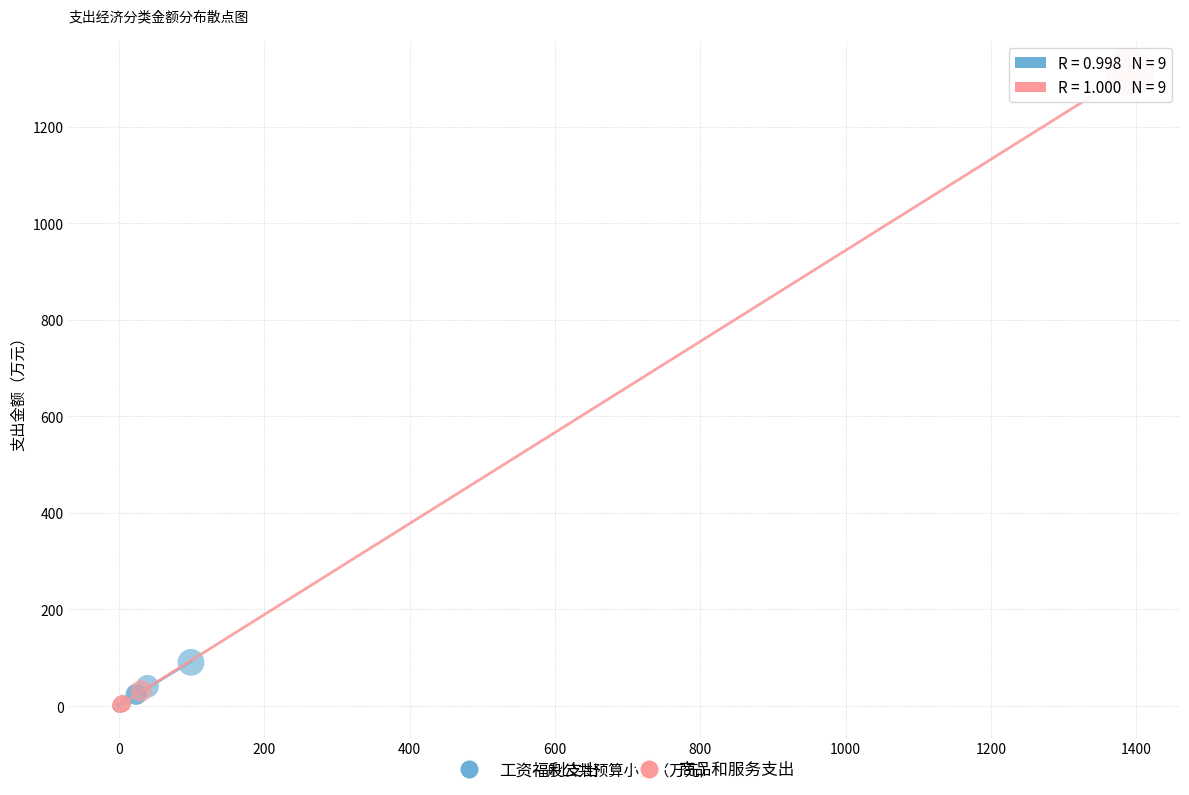

Which series has the largest Y range (max minus min)?

商品和服务支出